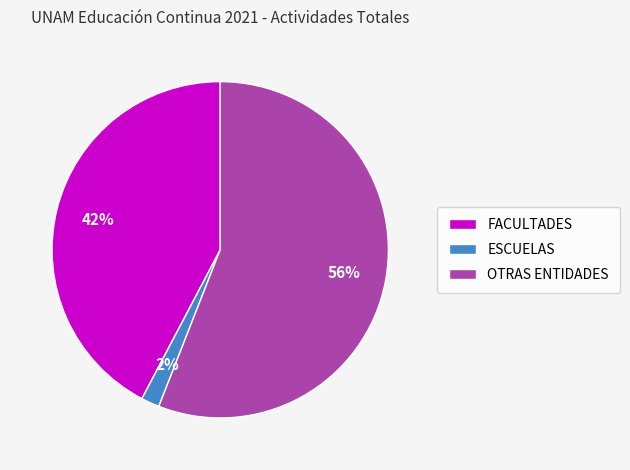

To the nearest percent, what percentage of the pie is FACULTADES?

42%